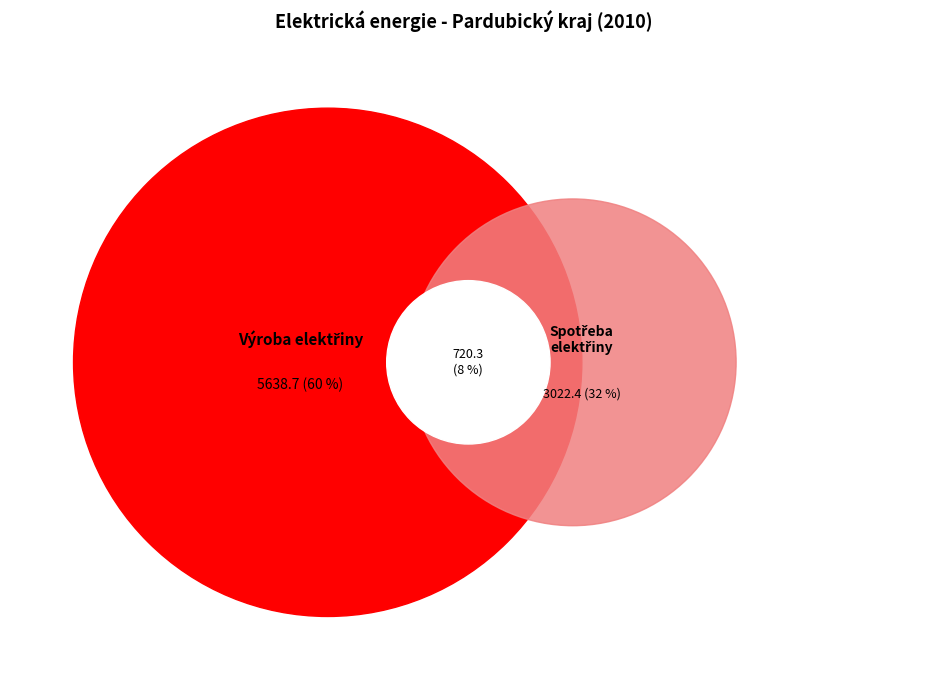

To the nearest percent, what is the combined percentage of Výroba elektřiny brutto (GWh) and Spotřeba elektřiny (GWh)?

92%